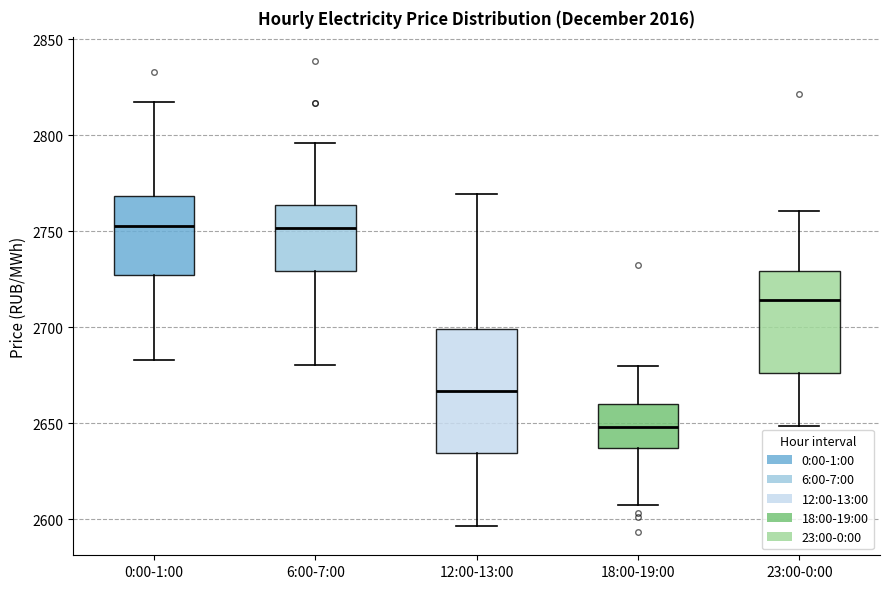

Reading left to right, read every box against the y-axis: the position of its median line, the range the box covers, and the ends of its whiskers. The values are not printed on the chart, so give them approximately, as read against the axis.

0:00-1:00: median 2750, box 2725 to 2770, whiskers 2685 to 2815
6:00-7:00: median 2750, box 2730 to 2765, whiskers 2680 to 2795
12:00-13:00: median 2665, box 2635 to 2700, whiskers 2595 to 2770
18:00-19:00: median 2650, box 2635 to 2660, whiskers 2610 to 2680
23:00-0:00: median 2715, box 2675 to 2730, whiskers 2650 to 2760